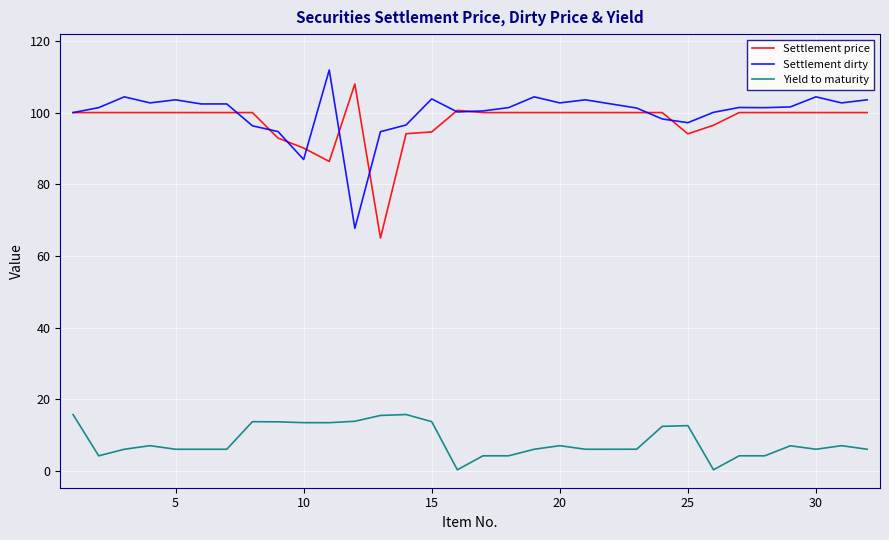

What is the maximum value shown in the chart?

111.9